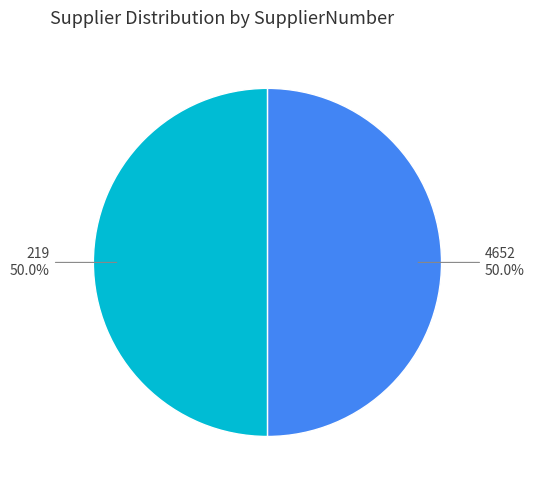

How many segments does this pie chart have?

2